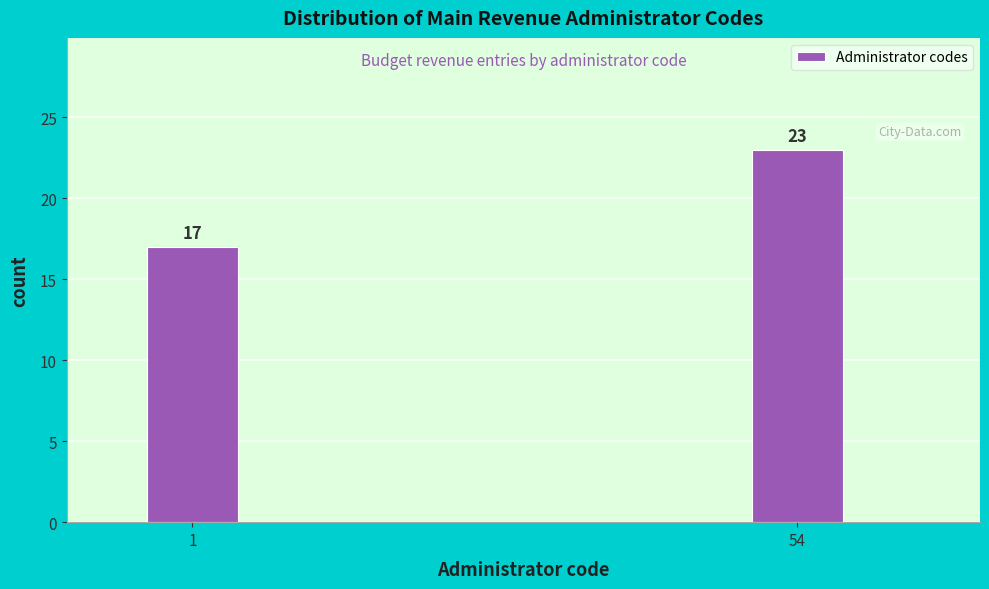

Reading right to left, list all the values displayed in this chart.

23	17